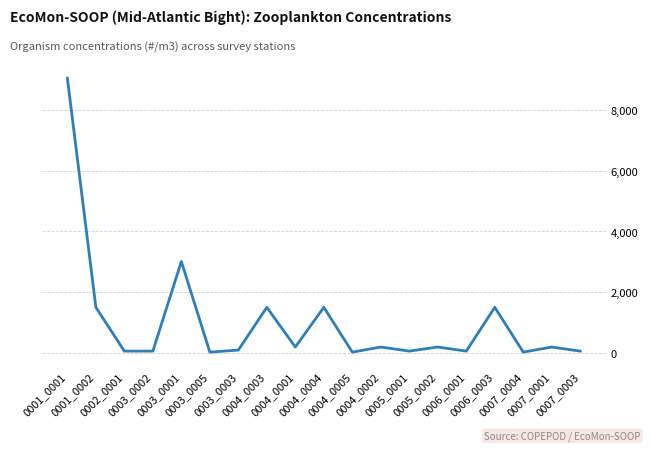

What is the difference between the maximum and minimum values?

9005.4